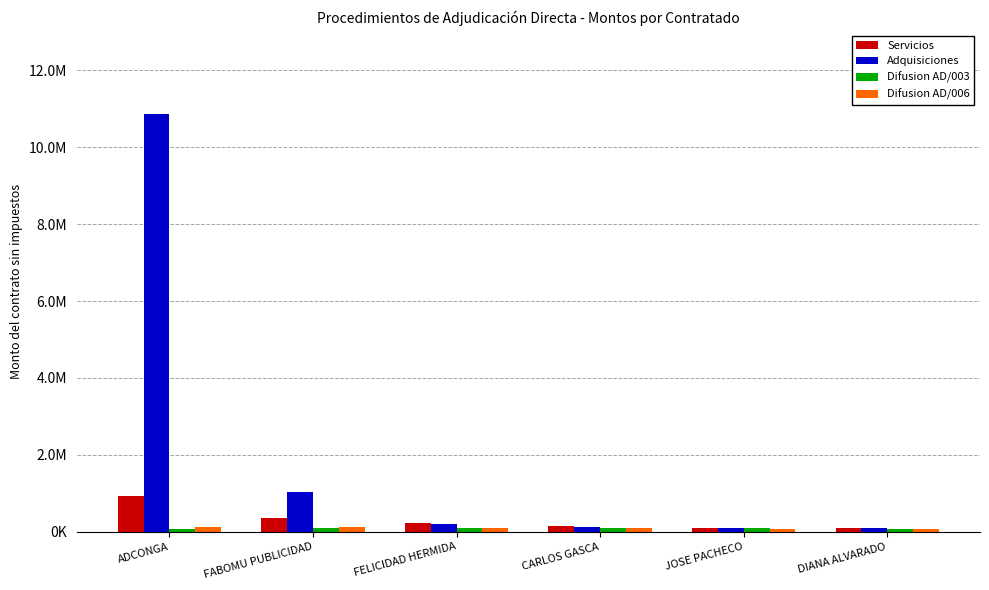

Is the value of Servicios at CARLOS GASCA greater than the value of Difusion AD/003 at DIANA ALVARADO?

Yes